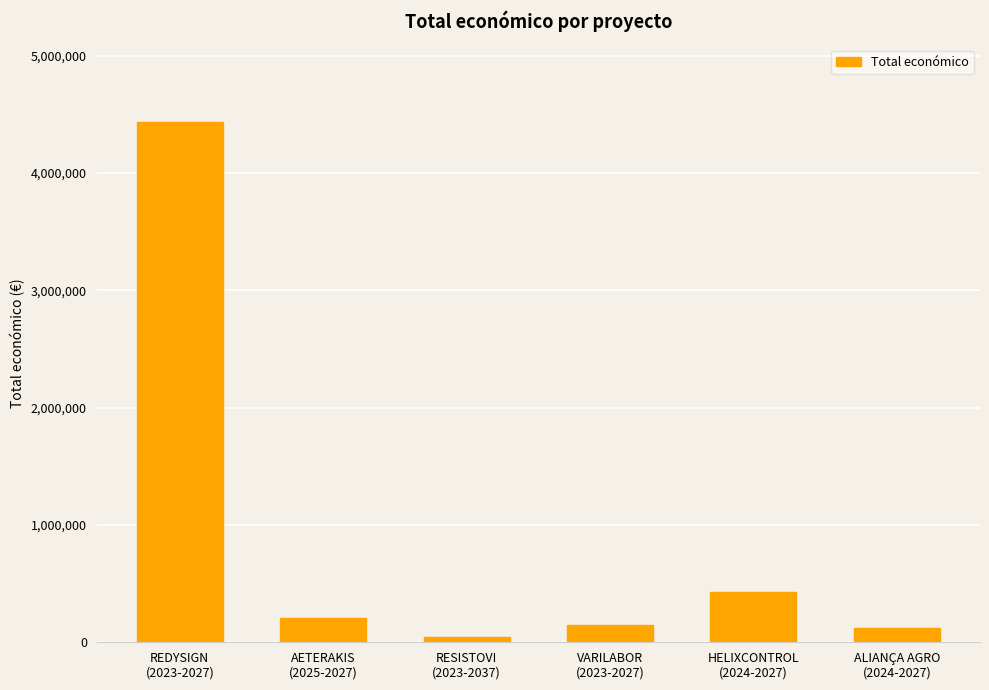

What is the greatest value displayed?

4431810